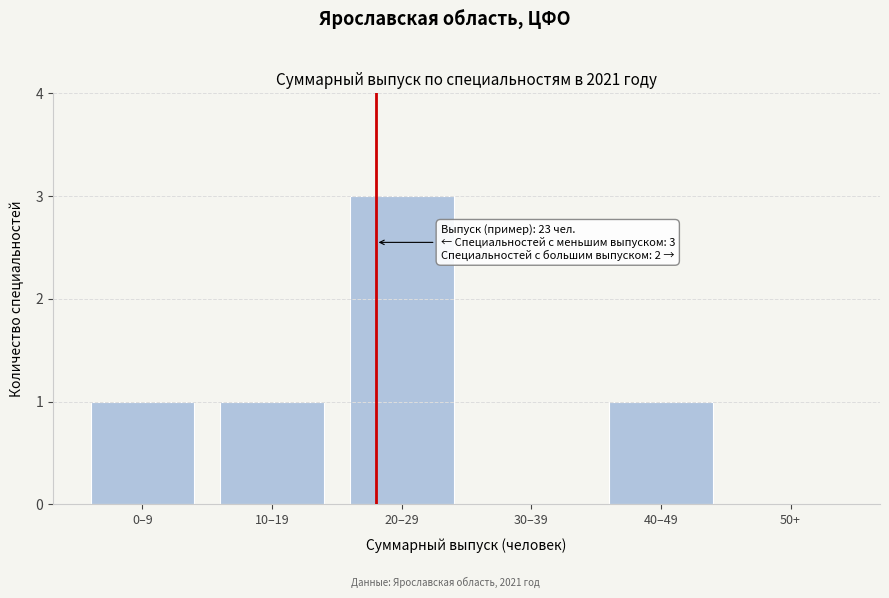

Reading right to left, what are all the values shown in this chart?

50+=0	40–49=1	30–39=0	20–29=3	10–19=1	0–9=1